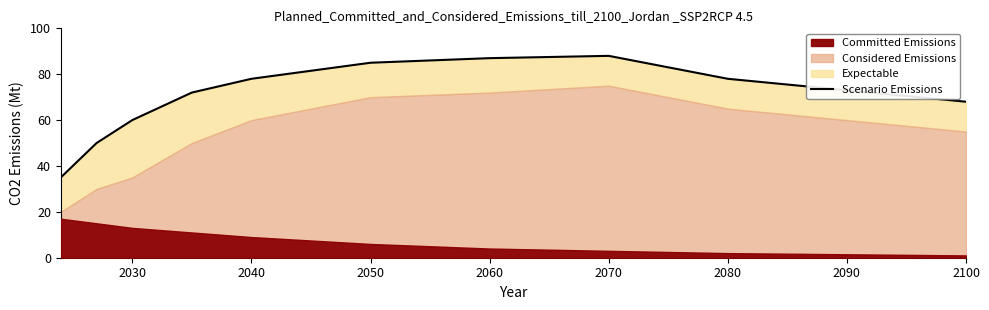

The chart shows a value of 133 at 2080. True or false?

False